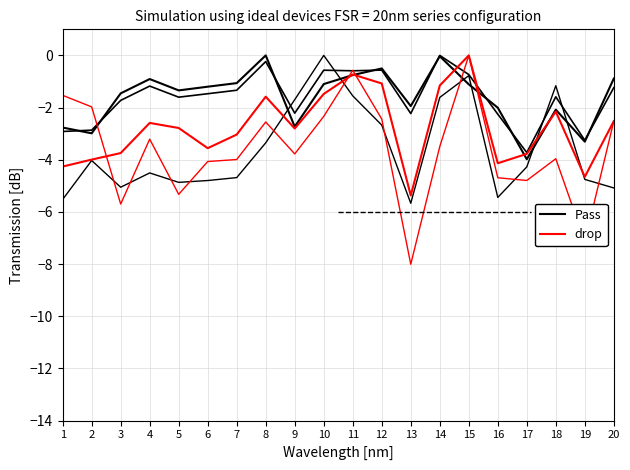

What is the value of the drop point at the 7th from the left?

-3.0